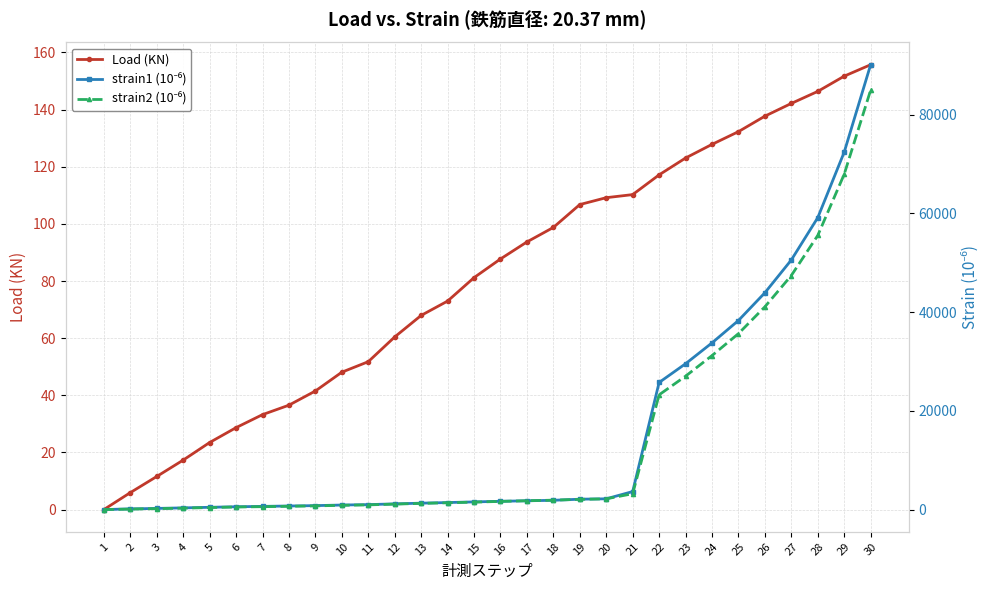

True or false: strain2 (10⁻⁶) has more than 1 points higher than both neighbors.

False